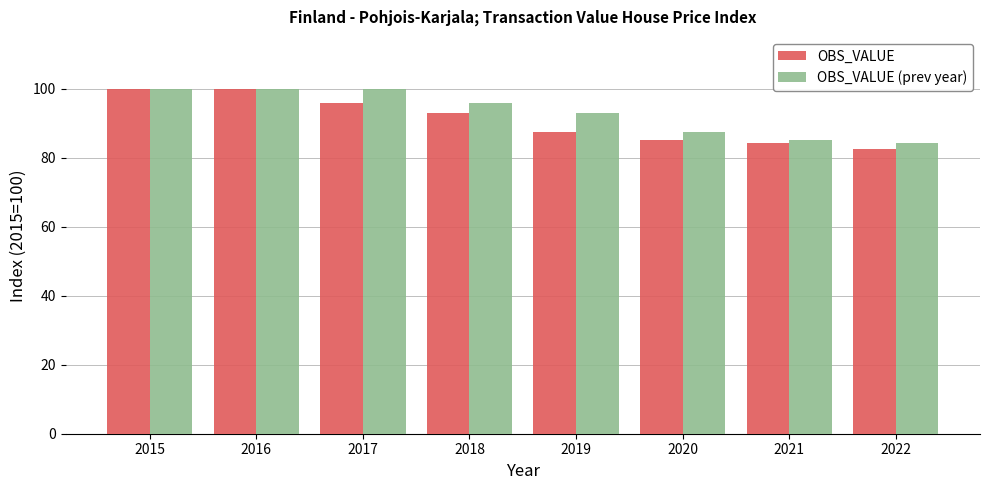

What are all the series names shown in the legend?

OBS_VALUE, OBS_VALUE (prev year)